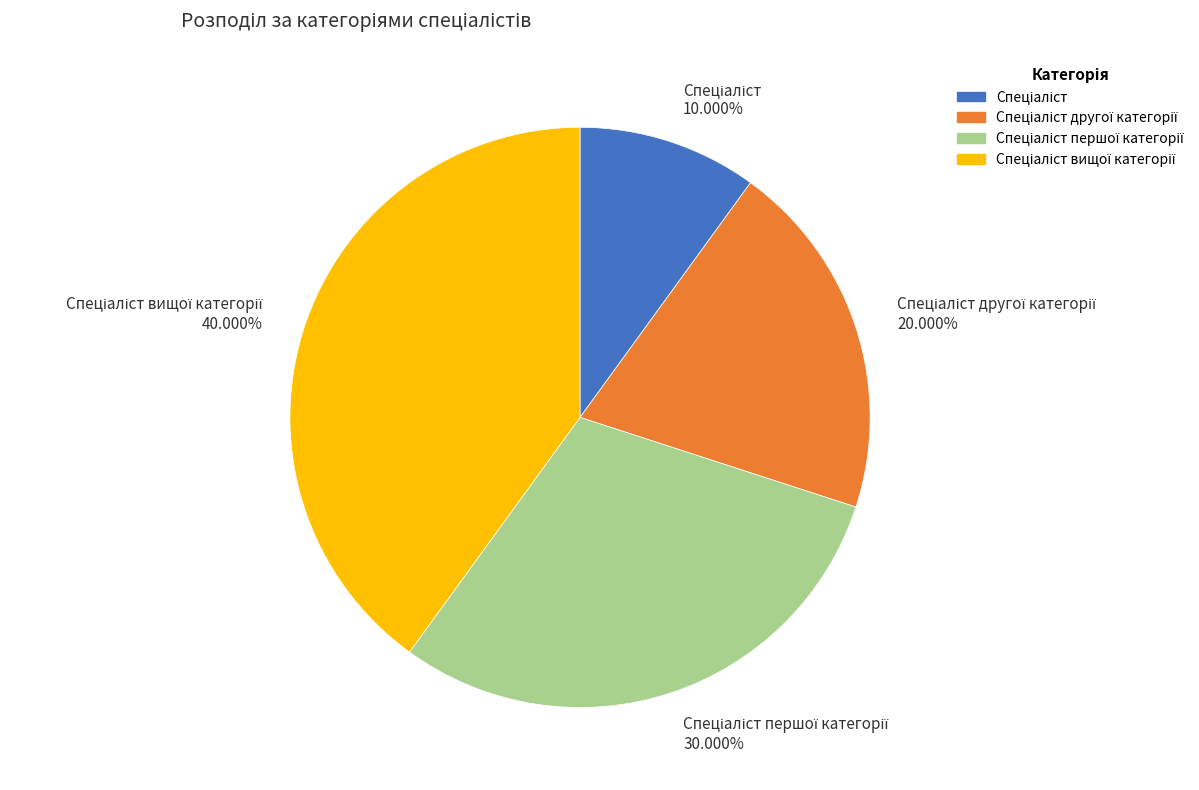

Is there any slice that represents more than half of the pie?

No